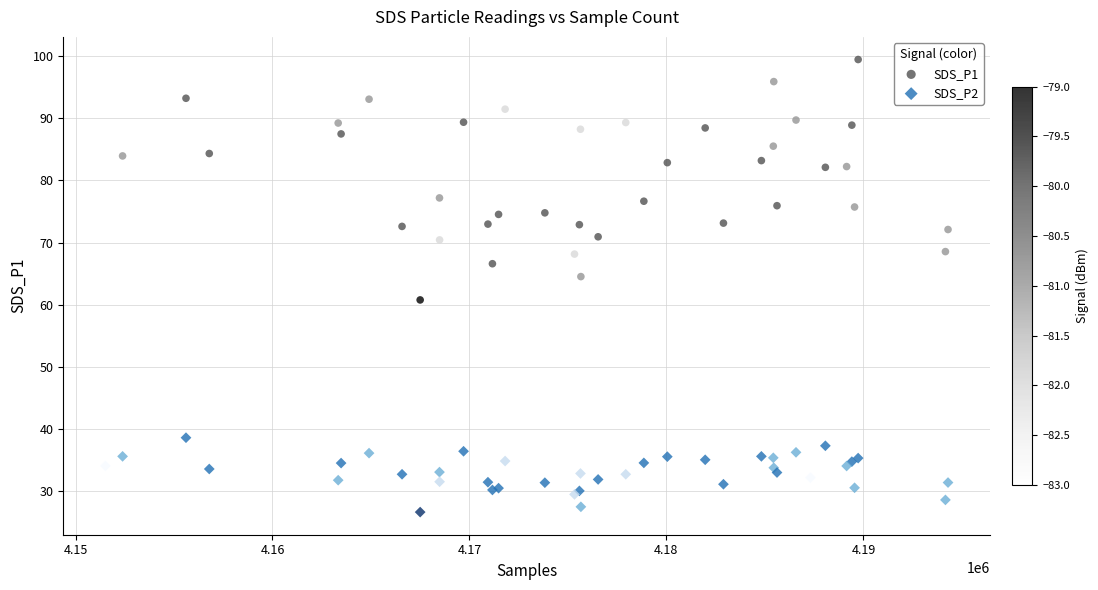

Which series contains the highest Y value?

SDS_P1